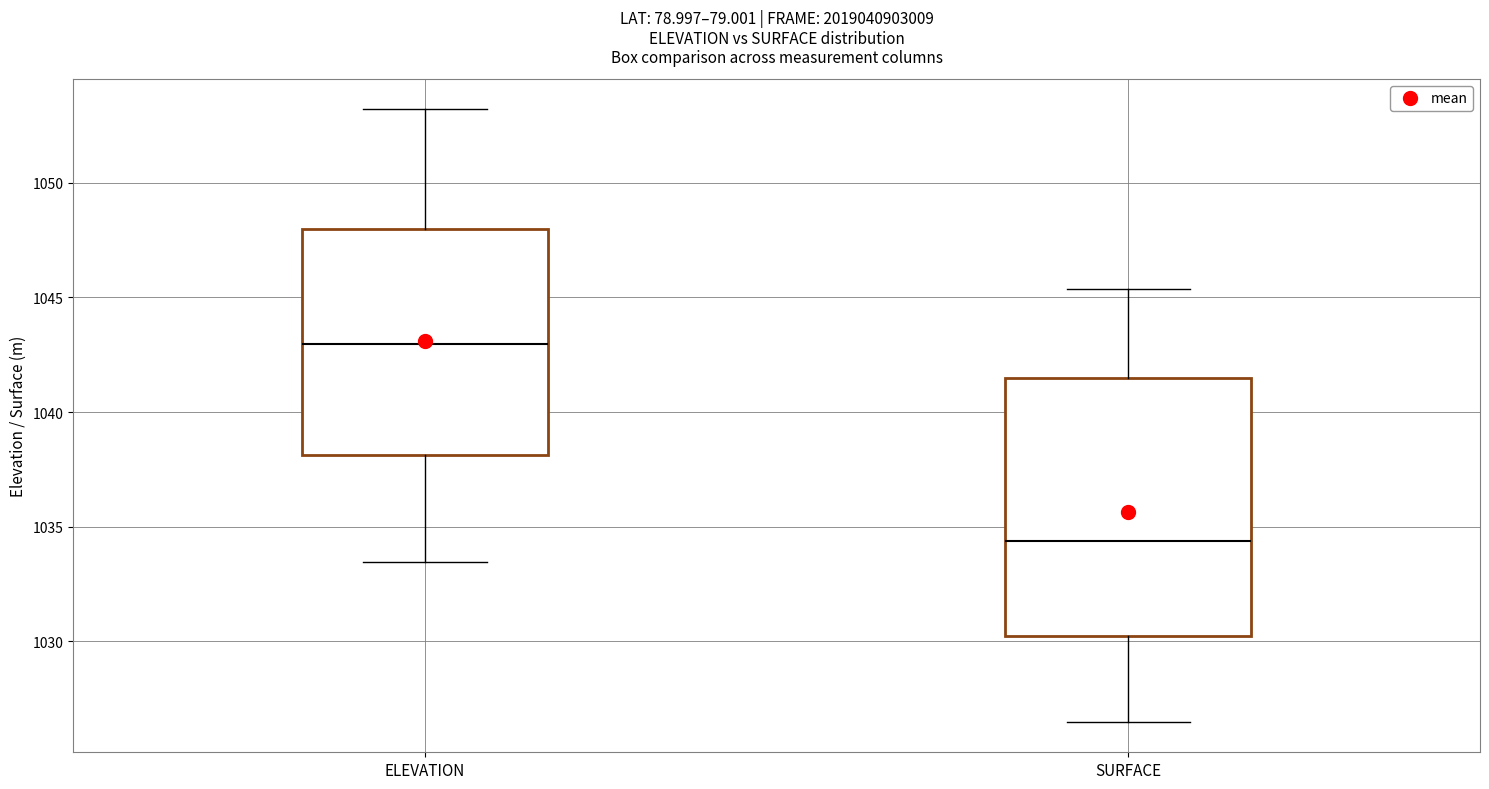

Where does the lower whisker of the box for ELEVATION end on the y-axis? The values are not printed on the chart, so give them approximately, as read against the axis.

1033.5